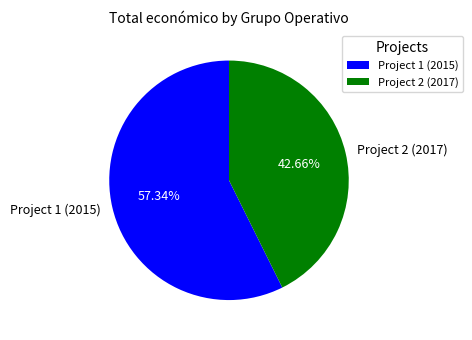

Which slice represents more than half of the pie?

Project 1 (2015)